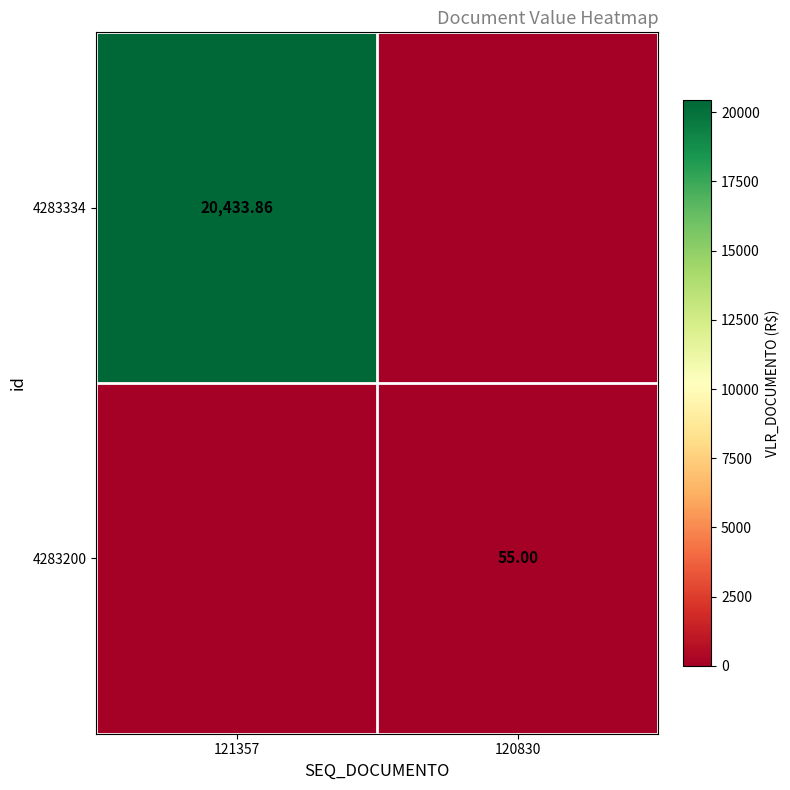

What is the difference between the 4283334 values at 120830 and 121357?

20433.9